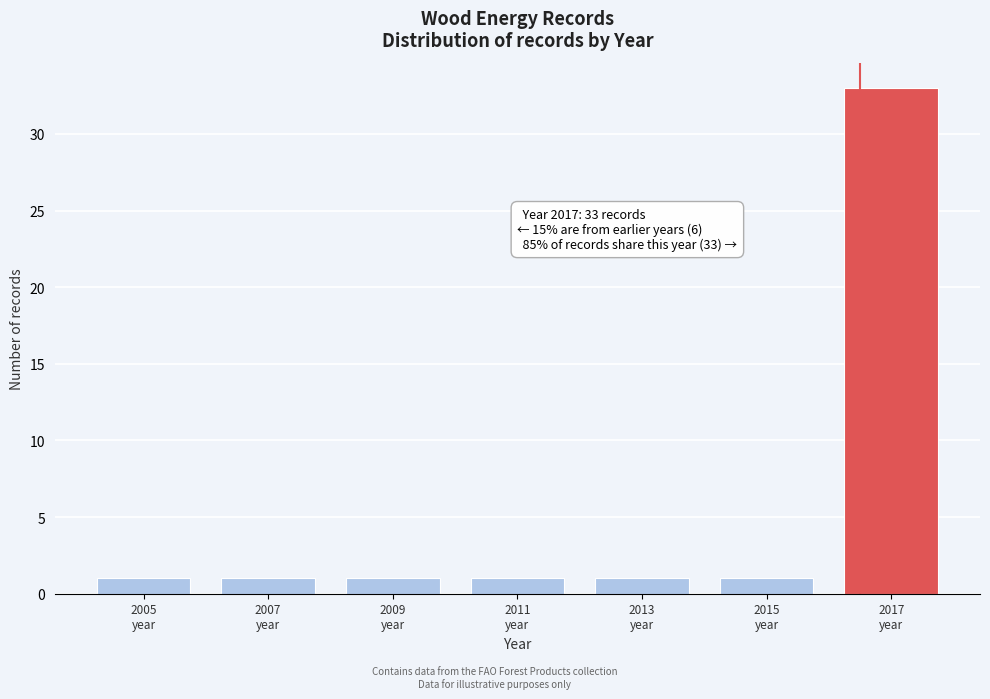

Reading left to right, transcribe all the data shown in this chart.

1	1	1	1	1	1	33